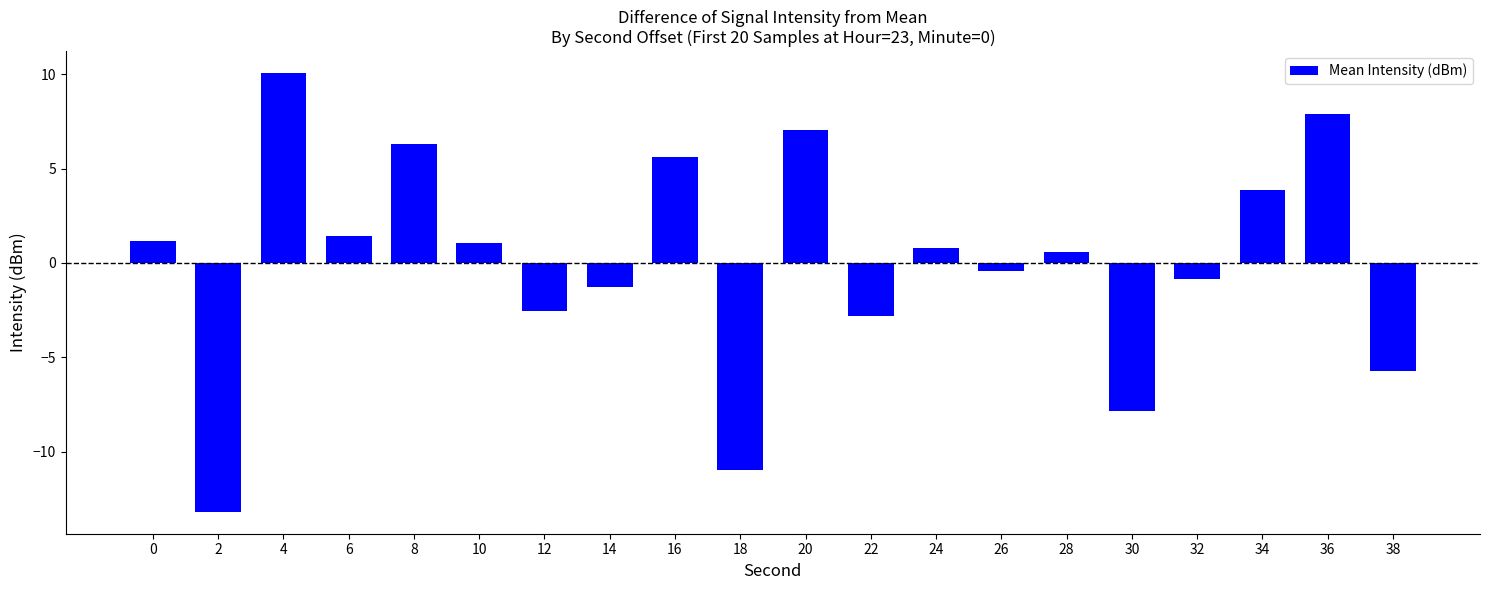

Read the value at 2.

-13.2